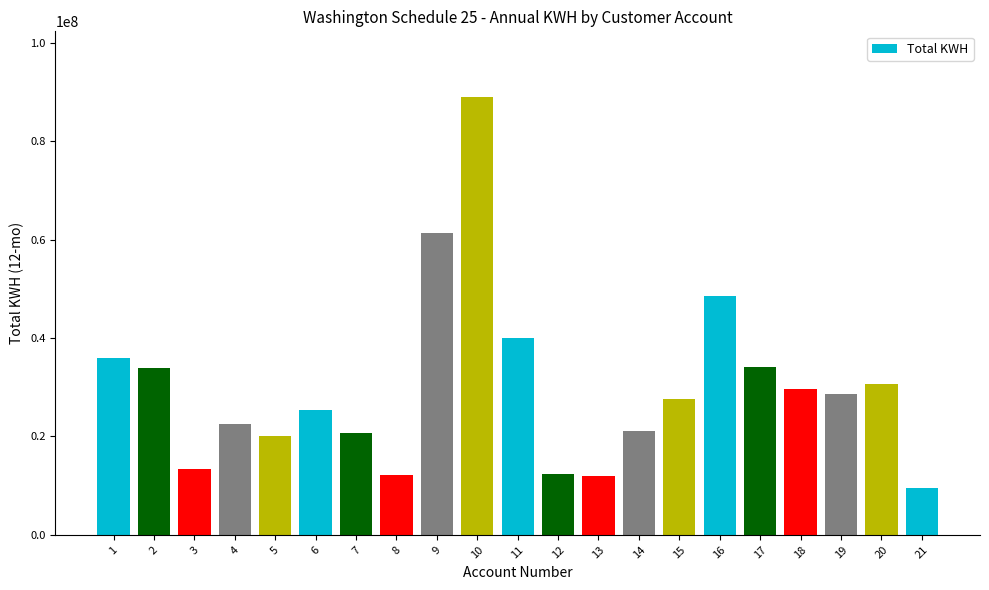

How many categories are shown in the chart?

21